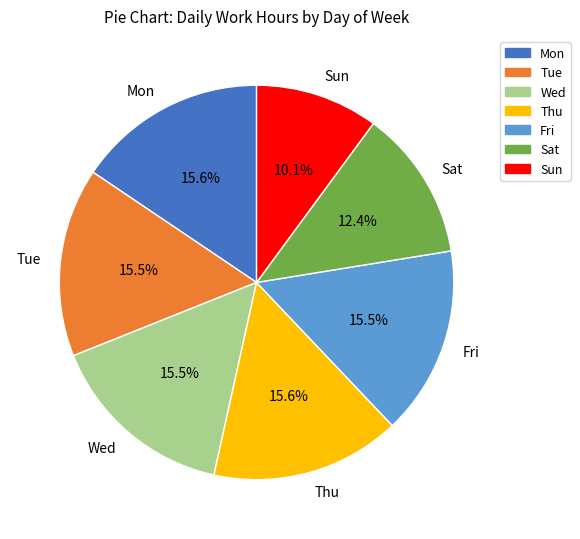

Which slice is the smallest?

Sun